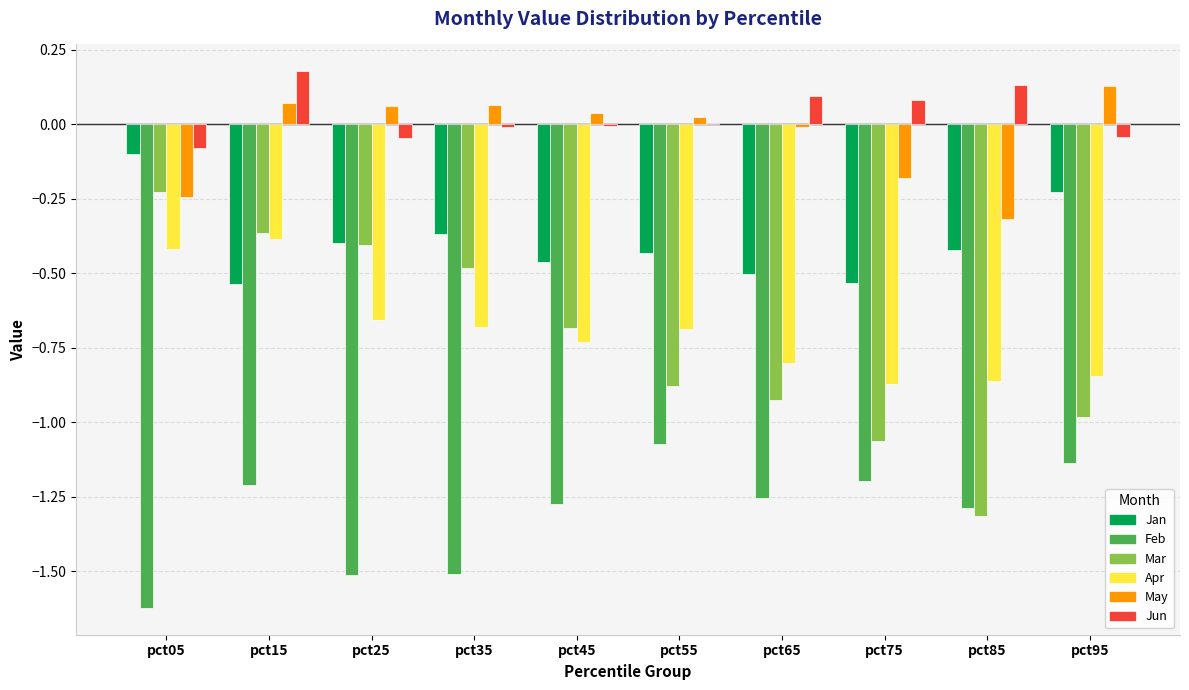

At which category does the chart reach its peak across all series?

pct15